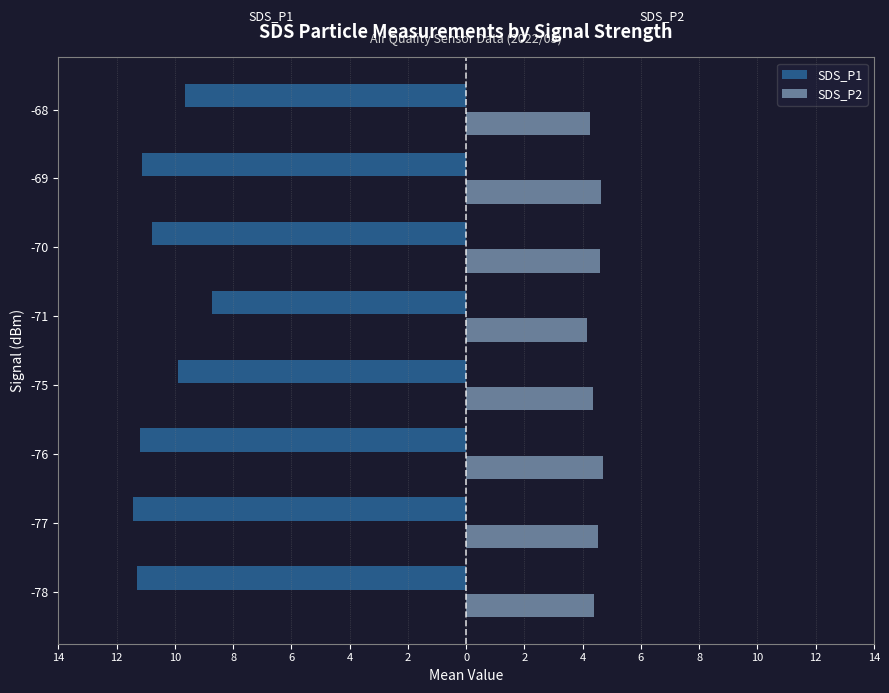

What are all the series names shown in the legend?

SDS_P1, SDS_P2